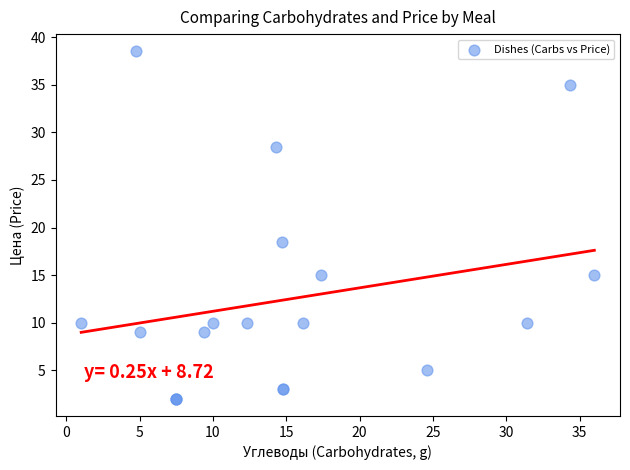

What Y value in the scatter plot is closest to 20?

18.5